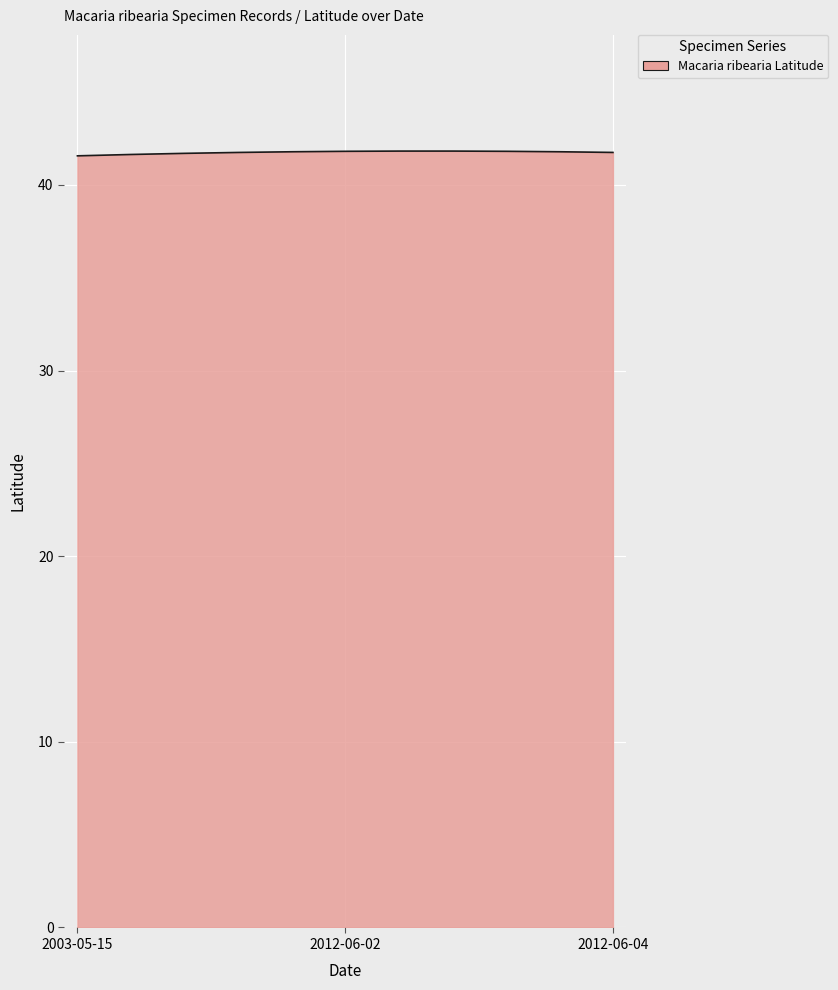

What is the maximum value shown in the chart?

41.8